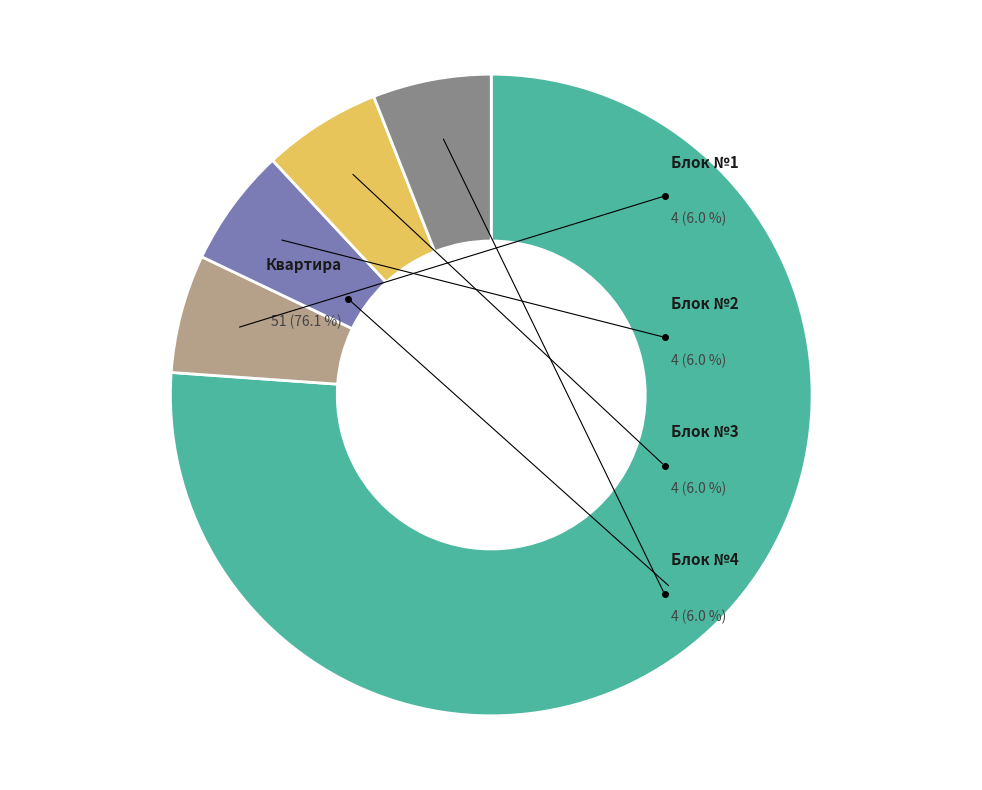

Which category has the smallest portion of the pie?

Блок №1 в жилом доме блокированной застройки